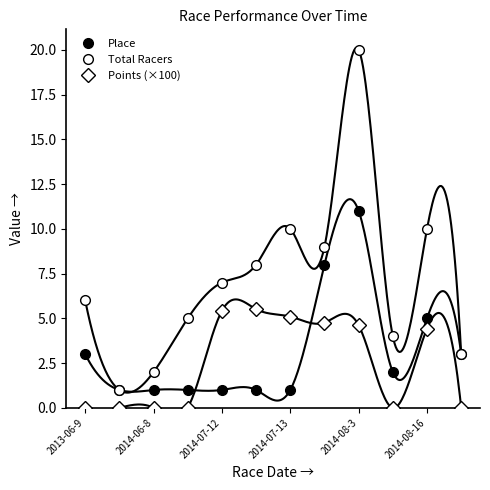

What is the sum of the Total Racers values at 11 and 2013-06-9?

9.0